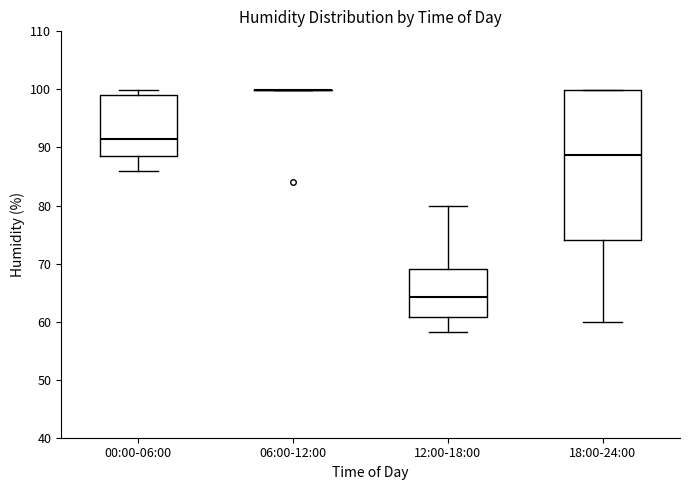

Where is the upper edge of the box for 00:00-06:00 on the y-axis? The values are not printed on the chart, so give them approximately, as read against the axis.

99